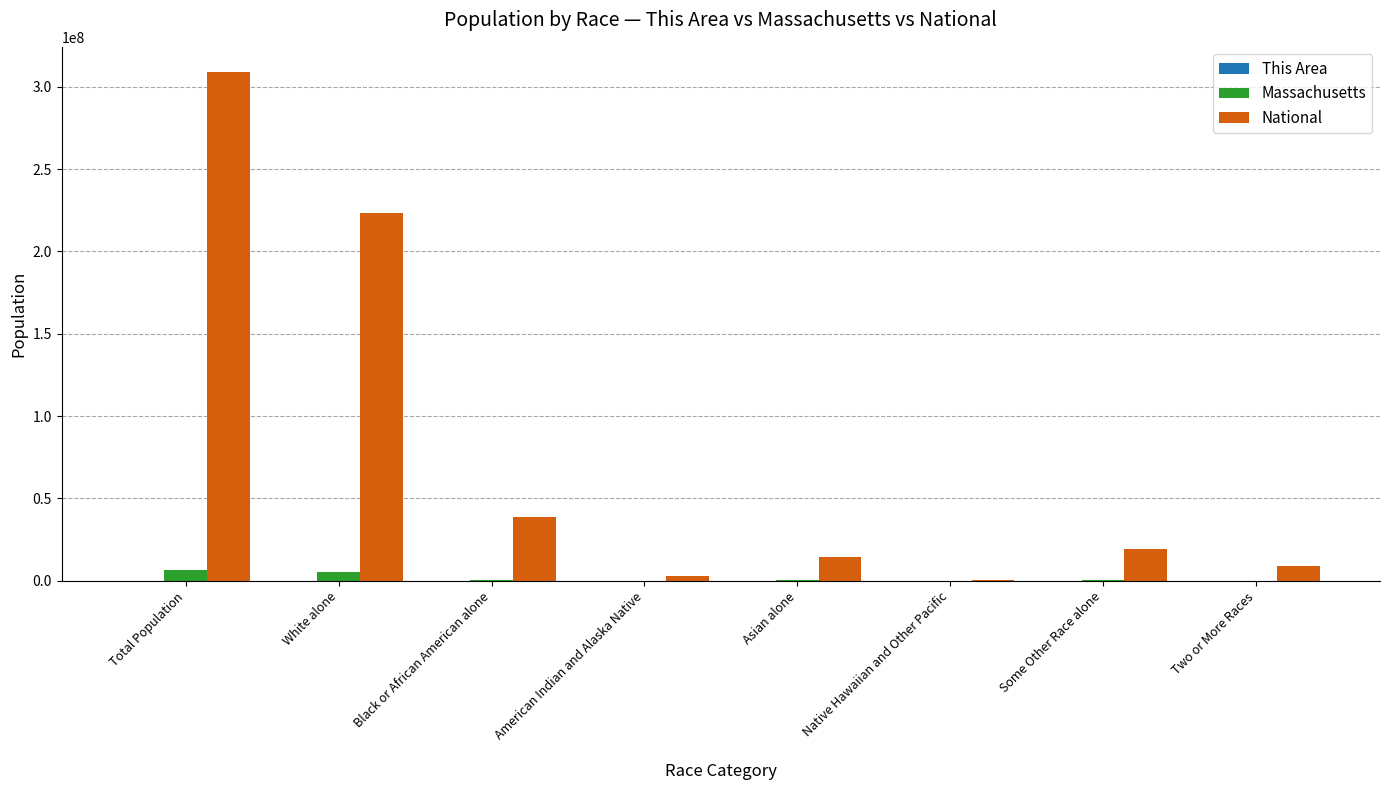

What is the sum of the National values at Total Population and Asian alone?

323419790